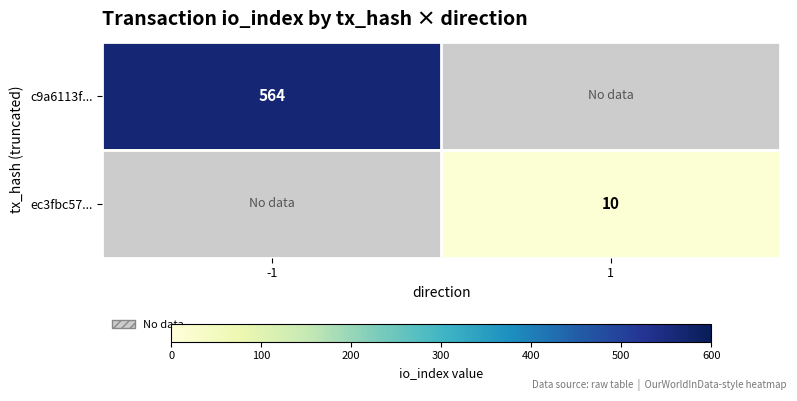

The c9a6113f... series shows 377.9 at -1. True or false?

False